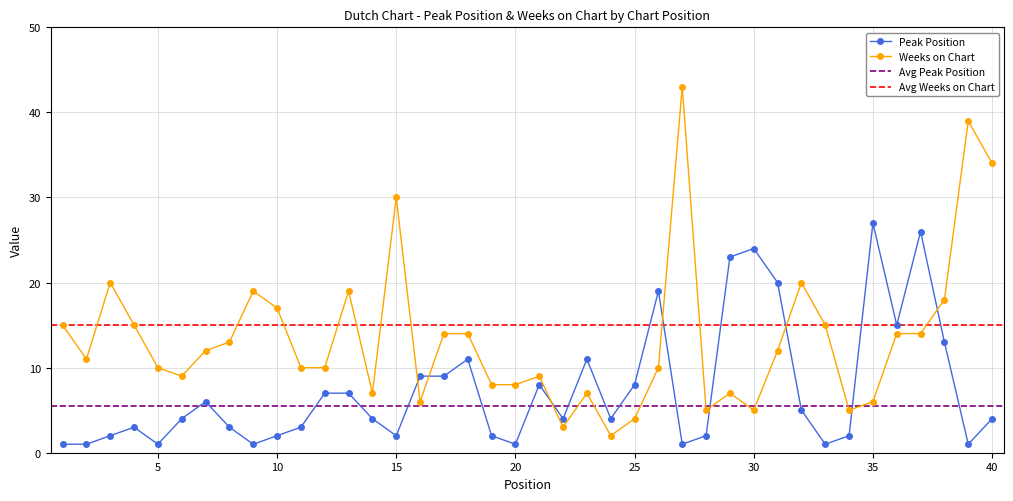

How many times do Peak Position and Weeks on Chart cross each other?

8